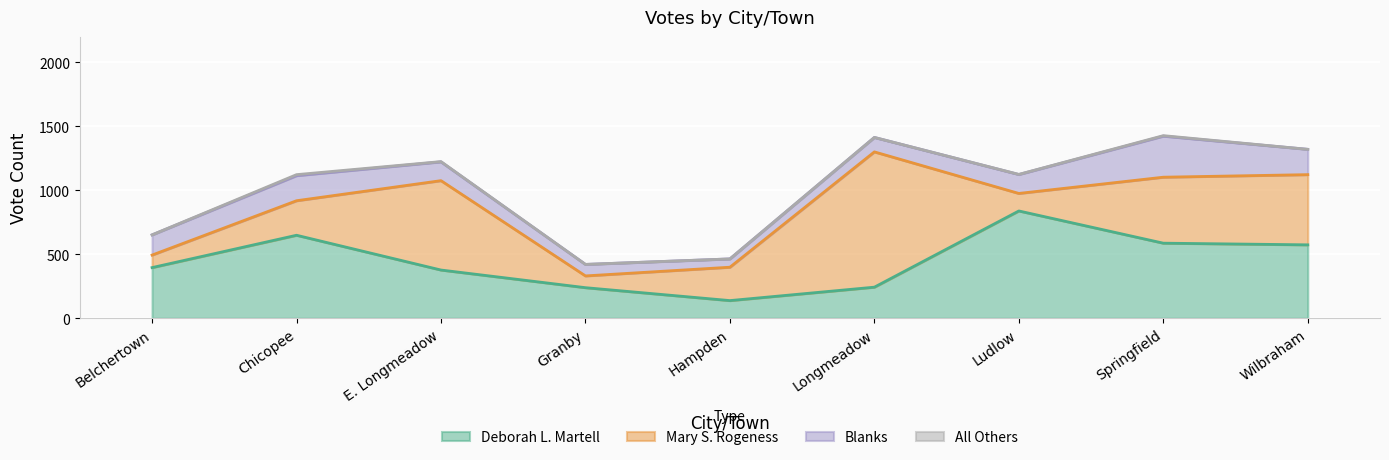

Does the chart display data point markers on the line(s)?

No